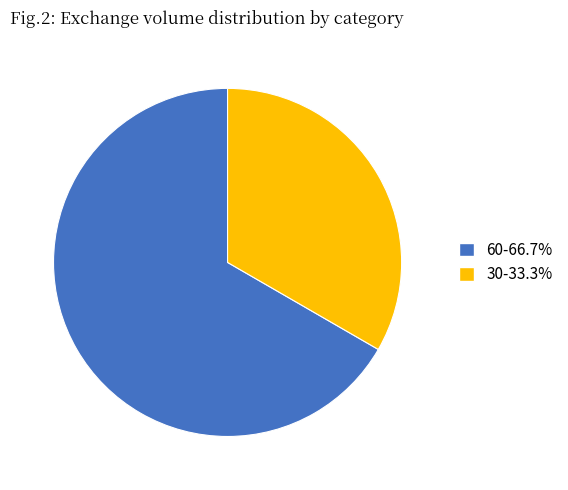

Is there any slice that represents more than half of the pie?

Yes